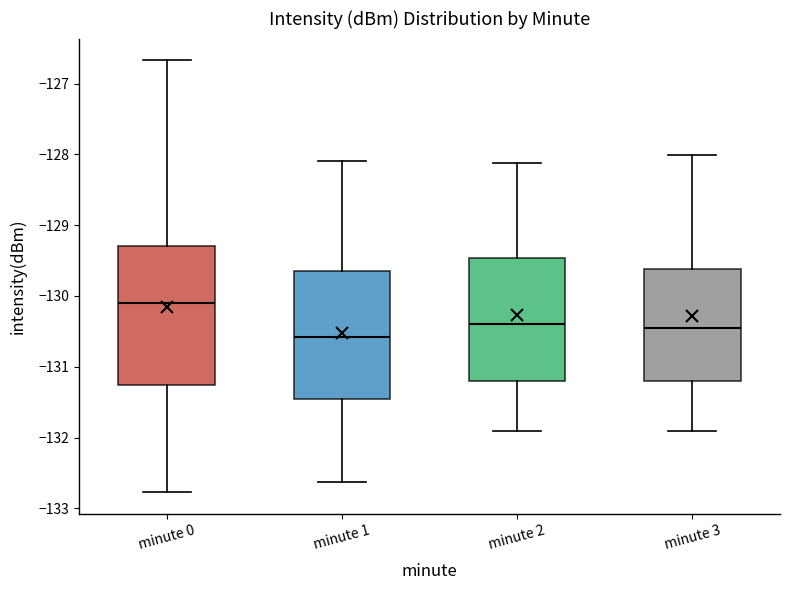

Comparing the boxes themselves (not the whiskers), which one is the tallest?

minute 0